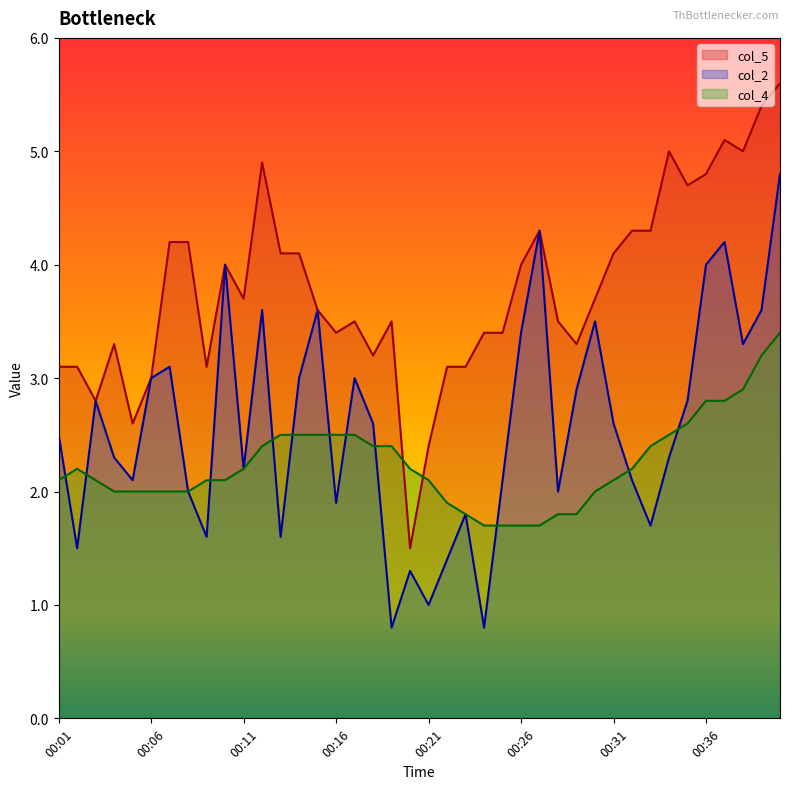

How many interior local valleys does the col_2 series have?

12